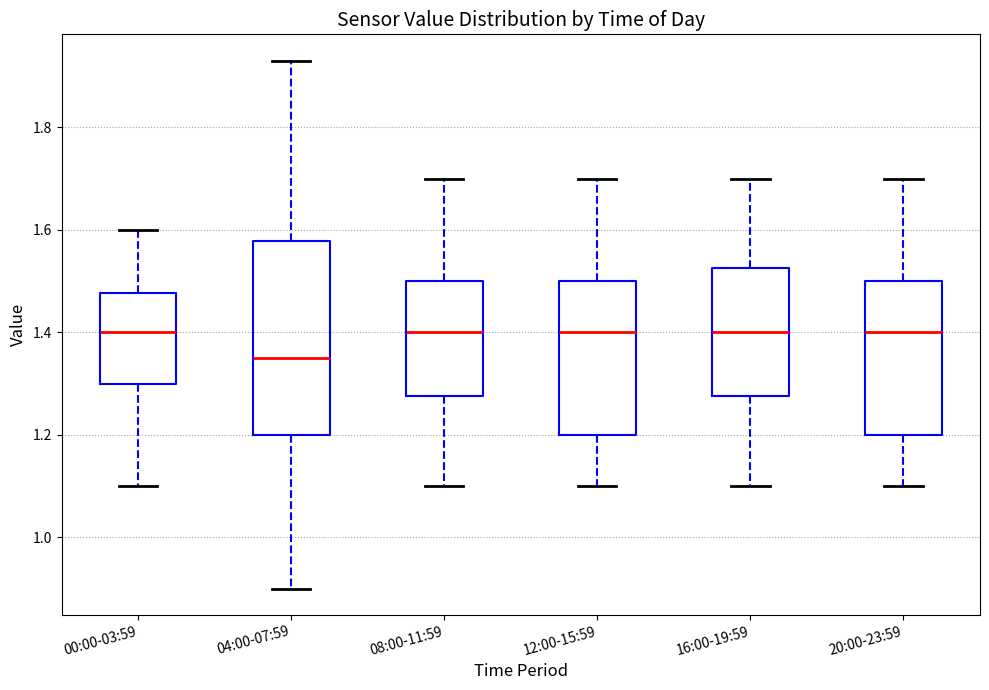

Reading left to right, transcribe this box plot: for each box, give where its median line is, the range the box spans, and where its two whiskers end, as read against the y-axis. The values are not printed on the chart, so give them approximately, as read against the axis.

00:00-03:59: median 1.40, box 1.30 to 1.48, whiskers 1.10 to 1.60
04:00-07:59: median 1.36, box 1.20 to 1.58, whiskers 0.90 to 1.94
08:00-11:59: median 1.40, box 1.28 to 1.50, whiskers 1.10 to 1.70
12:00-15:59: median 1.40, box 1.20 to 1.50, whiskers 1.10 to 1.70
16:00-19:59: median 1.40, box 1.28 to 1.52, whiskers 1.10 to 1.70
20:00-23:59: median 1.40, box 1.20 to 1.50, whiskers 1.10 to 1.70